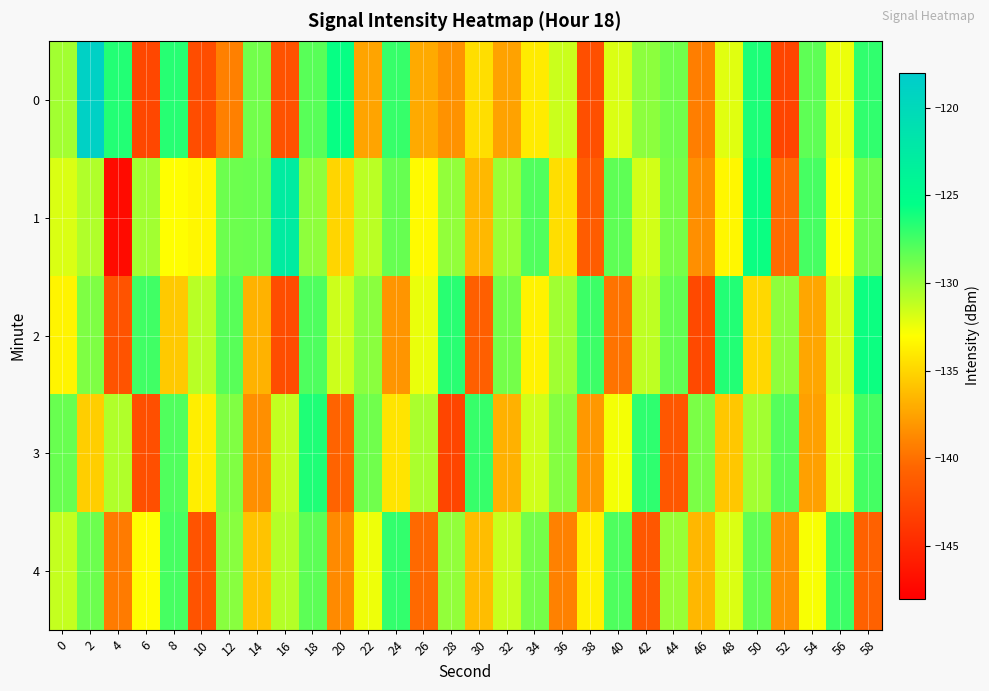

Reading right to left, list all the values displayed in this chart.

0: 58=-126.9	56=-132.4	54=-128.3	52=-142.9	50=-126.3	48=-132.1	46=-139.3	44=-128.8	42=-129.6	40=-131.9	38=-142.2	36=-131.5	34=-134.0	32=-137.6	30=-134.6	28=-138.3	26=-137.1	24=-127.1	22=-137.4	20=-125.7	18=-128.1	16=-142.0	14=-128.9	12=-139.2	10=-142.3	8=-126.6	6=-142.8	4=-126.5	2=-118.8	0=-130.3
1: 58=-128.7	56=-132.9	54=-127.6	52=-140.2	50=-125.8	48=-133.4	46=-138.5	44=-129.0	42=-131.7	40=-128.3	38=-141.2	36=-134.6	34=-127.9	32=-130.1	30=-136.4	28=-129.8	26=-133.2	24=-128.5	22=-131.0	20=-135.0	18=-129.7	16=-122.8	14=-128.7	12=-128.7	10=-133.4	8=-133.0	6=-130.3	4=-147.1	2=-130.7	0=-131.9
2: 58=-125.9	56=-131.8	54=-137.3	52=-129.7	50=-134.9	48=-126.5	46=-142.6	44=-128.4	42=-131.1	40=-139.8	38=-127.3	36=-130.2	34=-133.6	32=-128.9	30=-141.0	28=-126.7	26=-132.4	24=-138.2	22=-129.6	20=-131.5	18=-127.8	16=-142.3	14=-136.7	12=-128.1	10=-130.9	8=-135.6	6=-127.4	4=-141.8	2=-129.2	0=-133.5
3: 58=-127.5	56=-132.2	54=-137.6	52=-128.0	50=-130.3	48=-135.7	46=-129.1	44=-141.5	42=-126.9	40=-132.7	38=-138.0	36=-129.4	34=-131.6	32=-136.8	30=-127.1	28=-142.9	26=-130.5	24=-134.3	22=-128.8	20=-140.7	18=-126.4	16=-131.2	14=-138.5	12=-129.3	10=-133.8	8=-127.9	6=-142.1	4=-130.7	2=-135.4	0=-128.6
4: 58=-140.8	56=-127.3	54=-132.8	52=-138.3	50=-128.4	48=-131.9	46=-136.5	44=-130.0	42=-141.6	40=-127.8	38=-133.7	36=-139.1	34=-128.9	32=-131.4	30=-136.2	28=-129.8	26=-140.3	24=-127.0	22=-132.5	20=-138.7	18=-128.2	16=-130.8	14=-135.9	12=-129.5	10=-141.8	8=-127.6	6=-133.1	4=-139.4	2=-128.7	0=-131.3